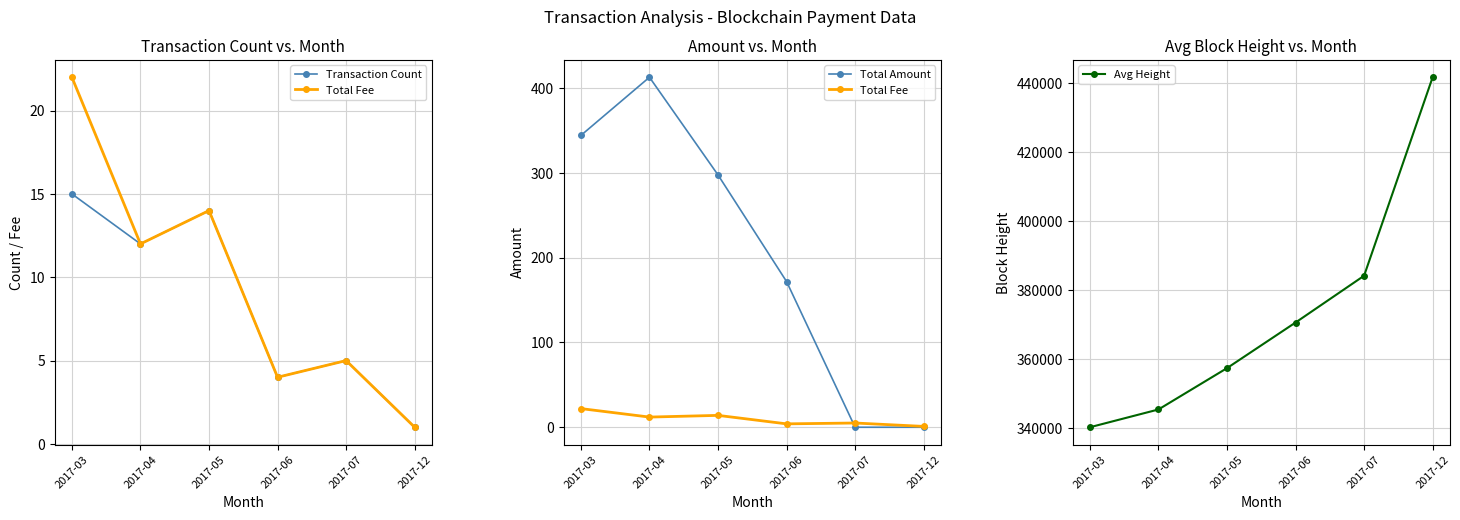

Reading left to right, extract all data points from this chart.

Transaction Count: 15.0	12.0	14.0	4.0	5.0	1.0
Total Fee: 22.0	12.0	14.0	4.0	5.0	1.0
Total Amount: 344.2	412.8	297.6	171.9	0.0	0.0
Avg Height: 340319.0	345464.0	357432.0	370642.0	384192.0	441662.0